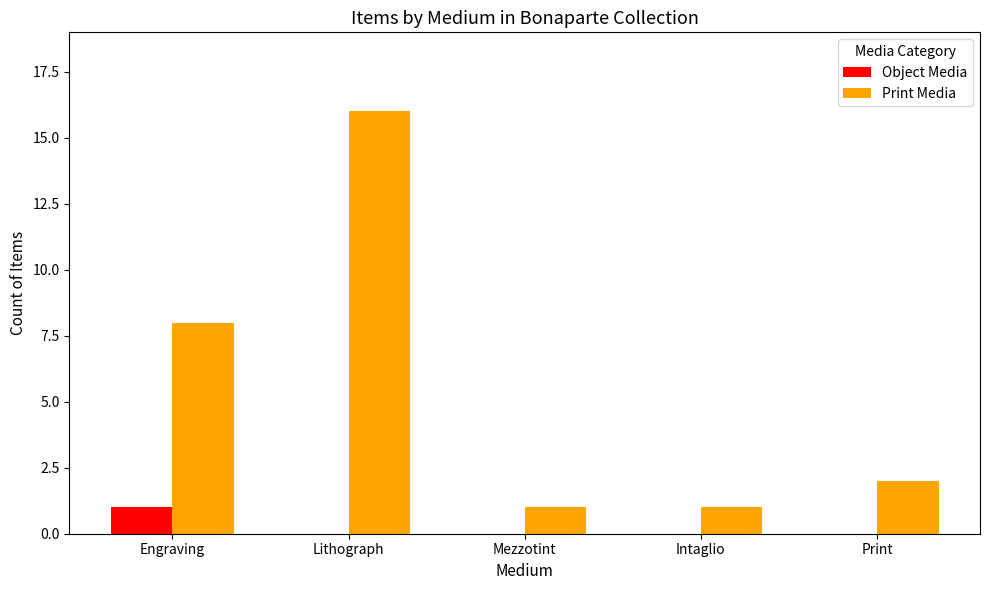

Reading right to left, extract all data points from this chart.

Object Media: 0	0	0	0	1
Print Media: 2	1	1	16	8